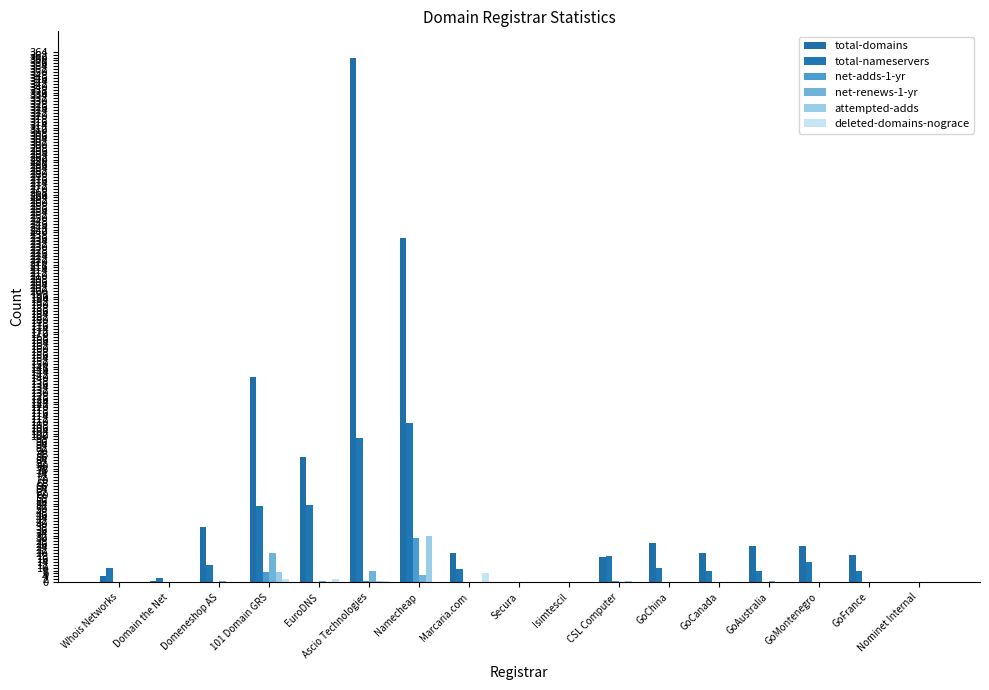

What is the sum of all total-domains values?

1019